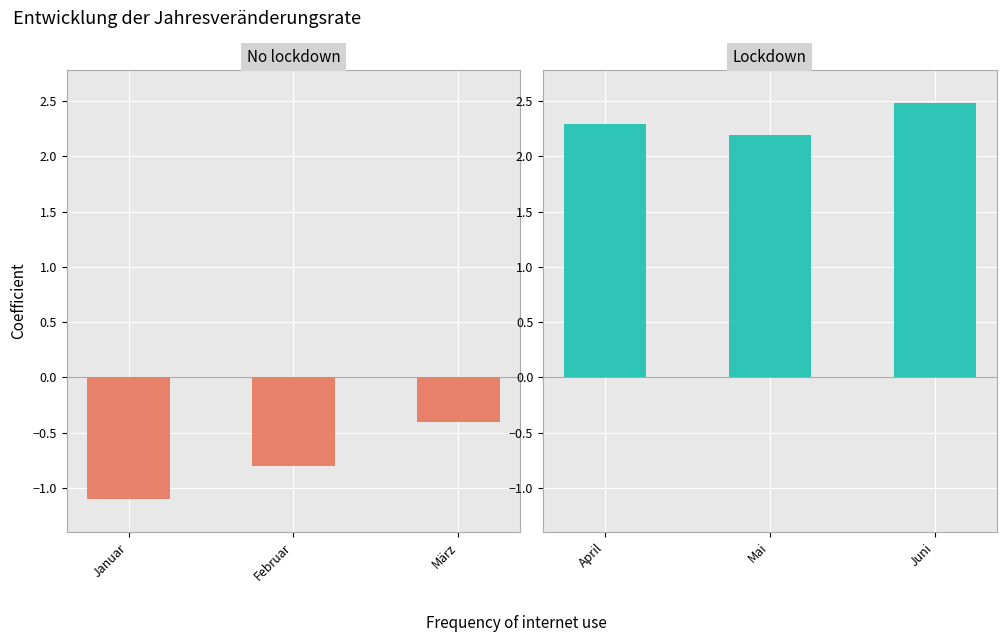

What value does the No lockdown series have at Januar?

-1.1